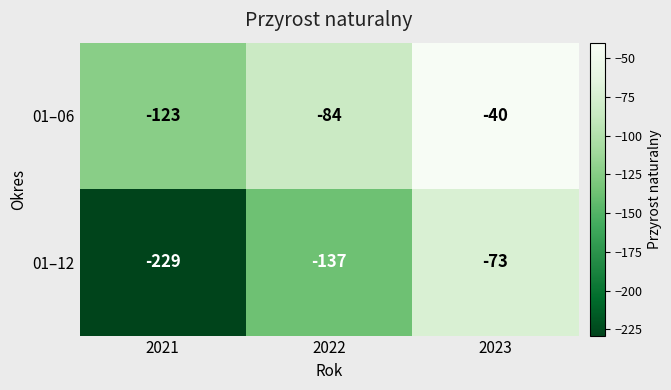

Which series has the largest total across all categories?

01–06